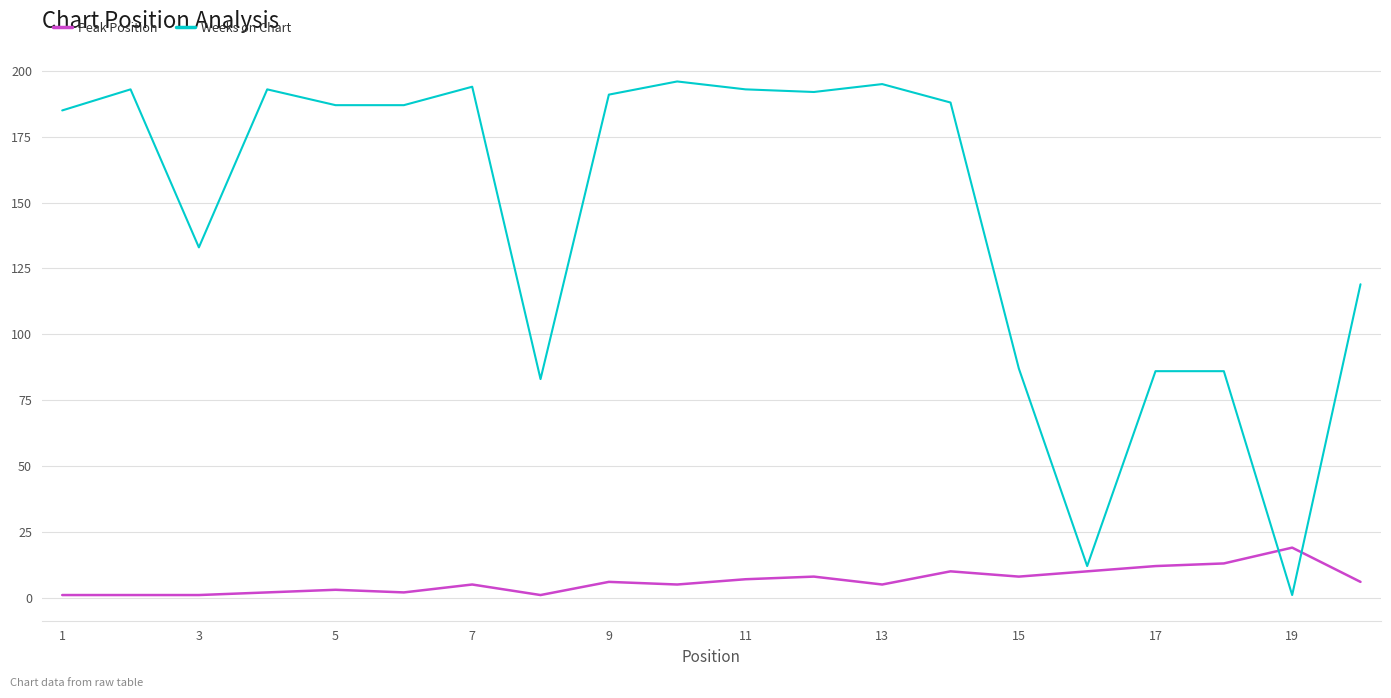

Which series has the largest total across all categories?

Weeks on Chart